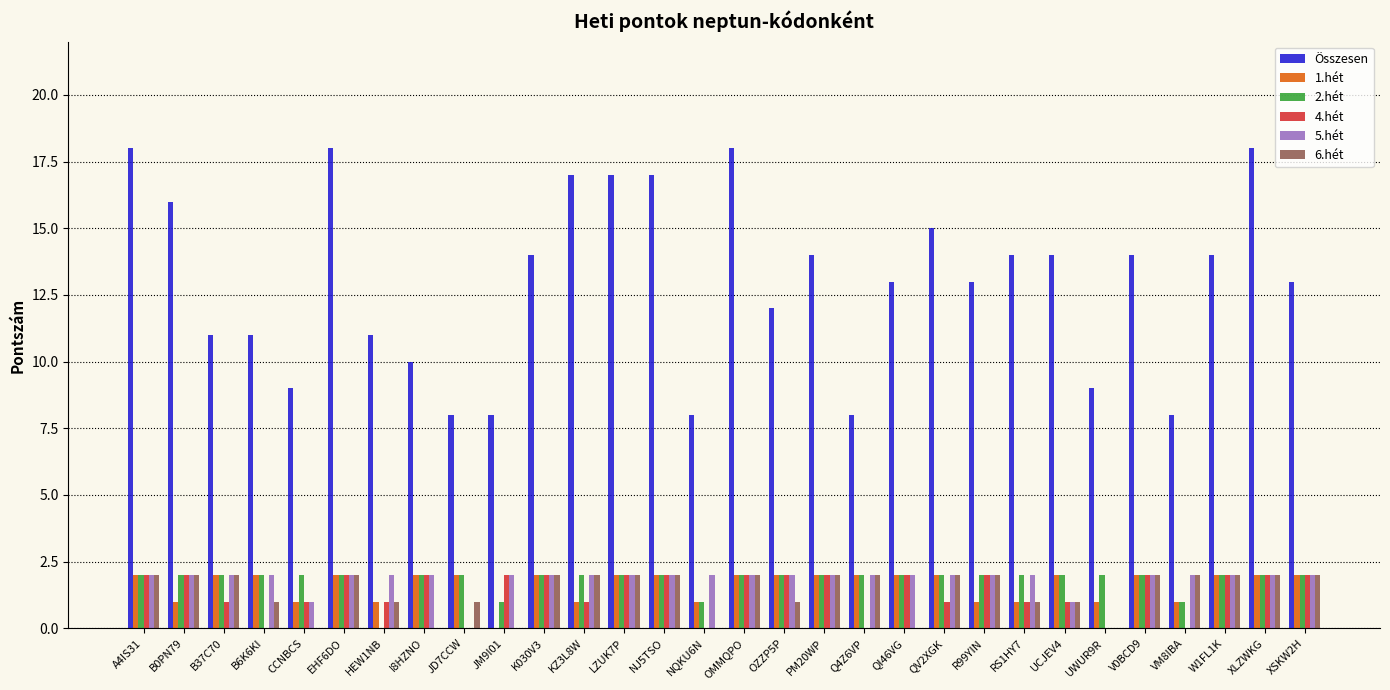

What is the maximum value shown in the chart?

18